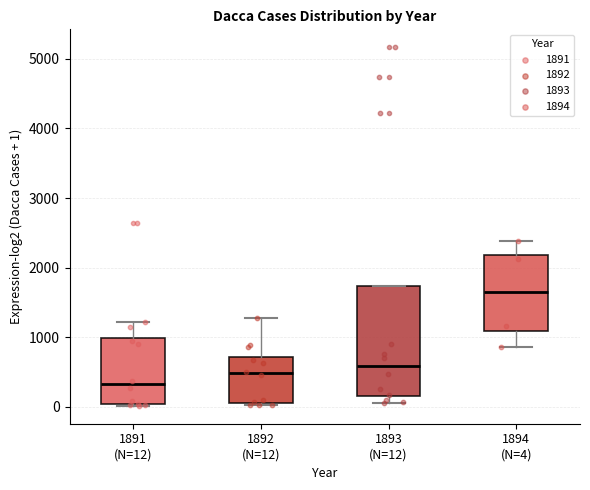

Which box's median line is the highest?

1894 (N=4)